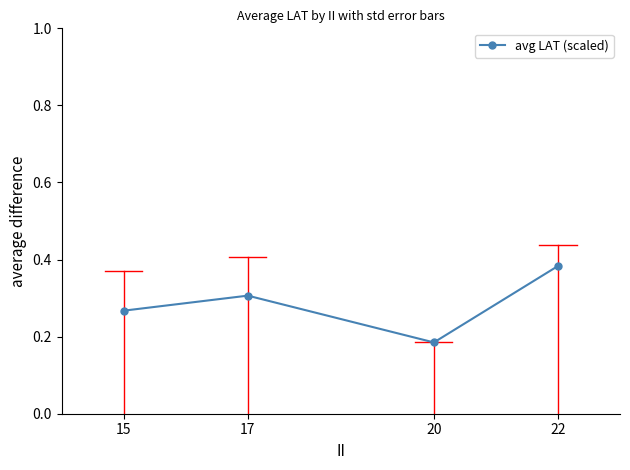

List the labels in order of value, smallest first.

20, 15, 17, 22